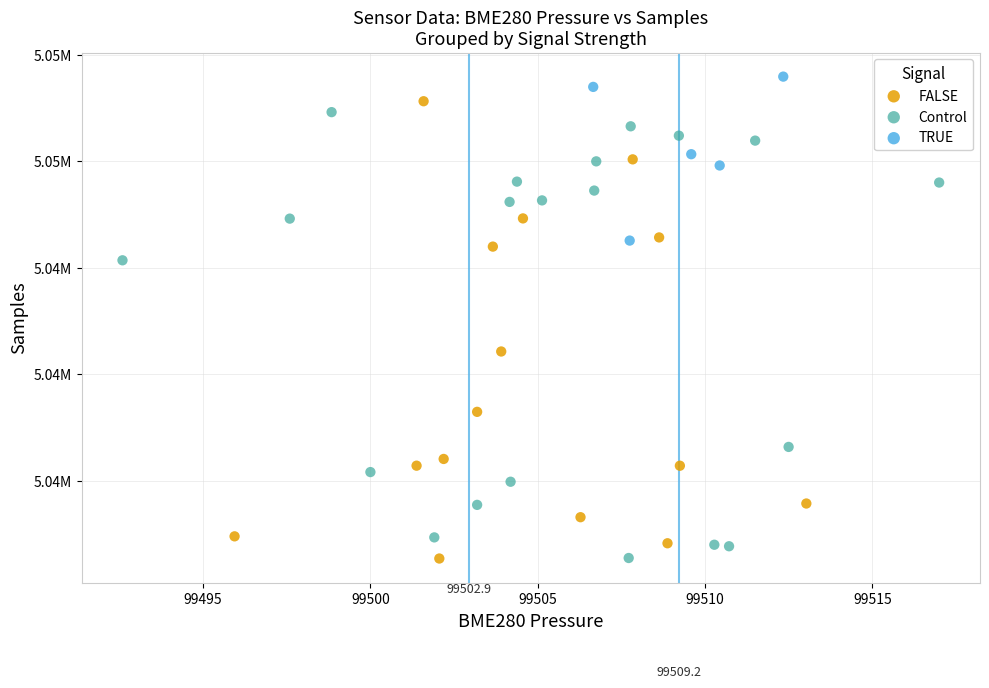

Which series has the widest spread of Y values?

FALSE